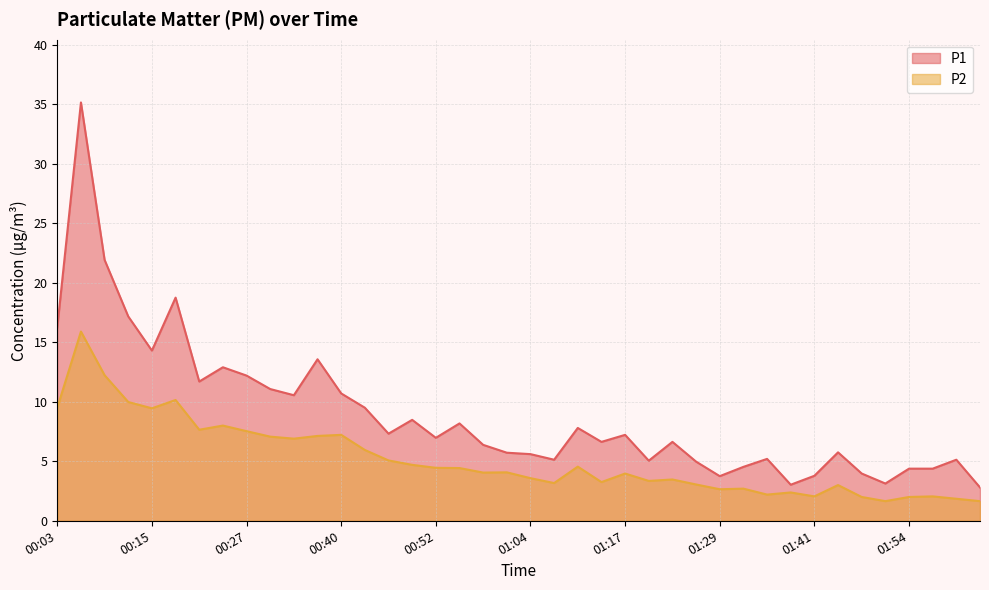

True or false: P1 and P2 cross at least once.

False